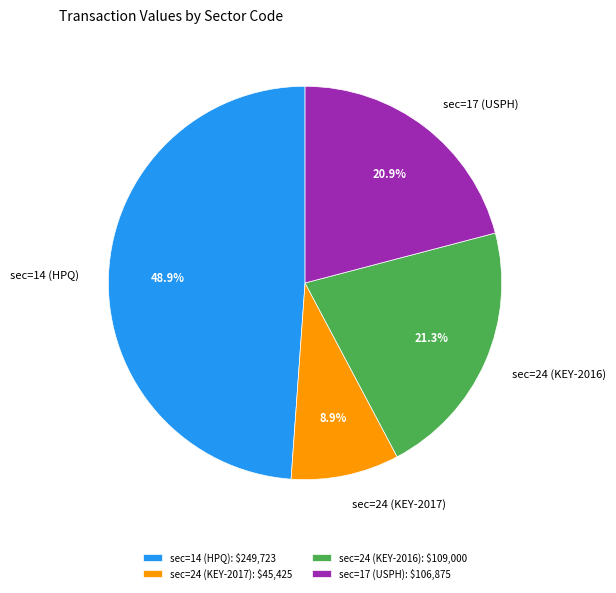

Does sec=24 (KEY-2017) represent more than half of the total?

No